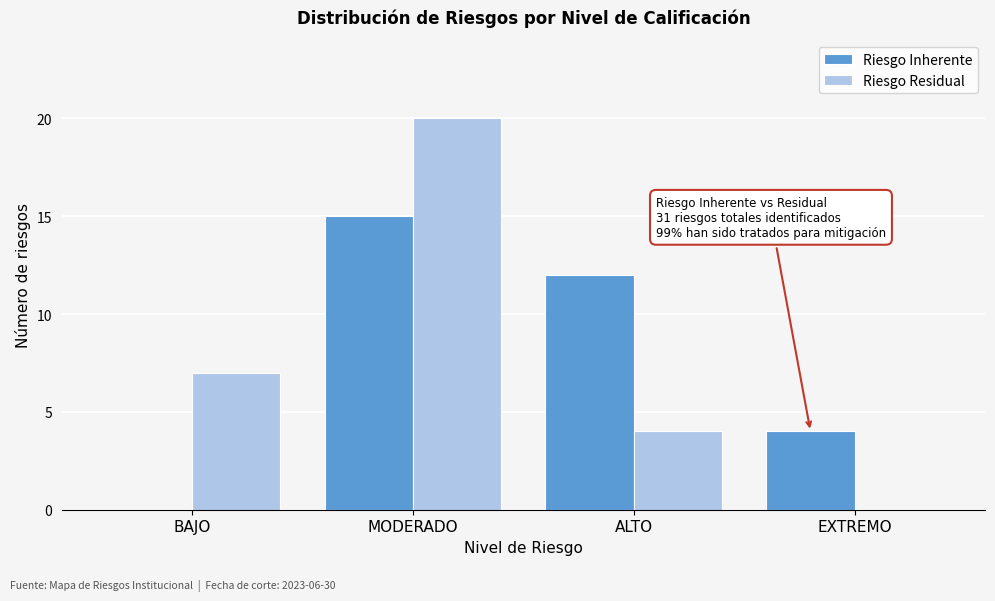

Reading right to left, transcribe all the data shown in this chart.

Riesgo Inherente: EXTREMO=4	ALTO=12	MODERADO=15	BAJO=0
Riesgo Residual: EXTREMO=0	ALTO=4	MODERADO=20	BAJO=7